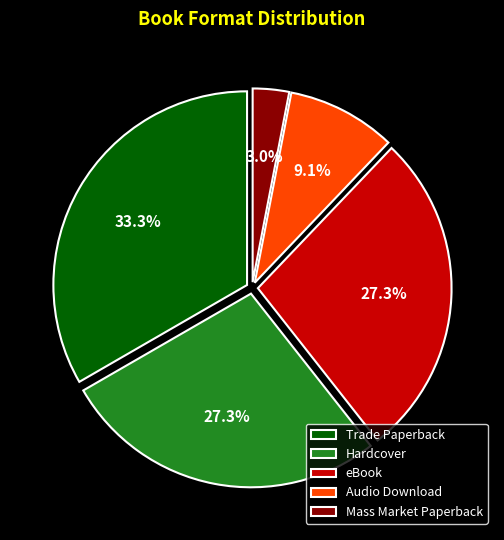

To the nearest percent, what is the difference between the Mass Market Paperback and Hardcover slice percentages?

24%